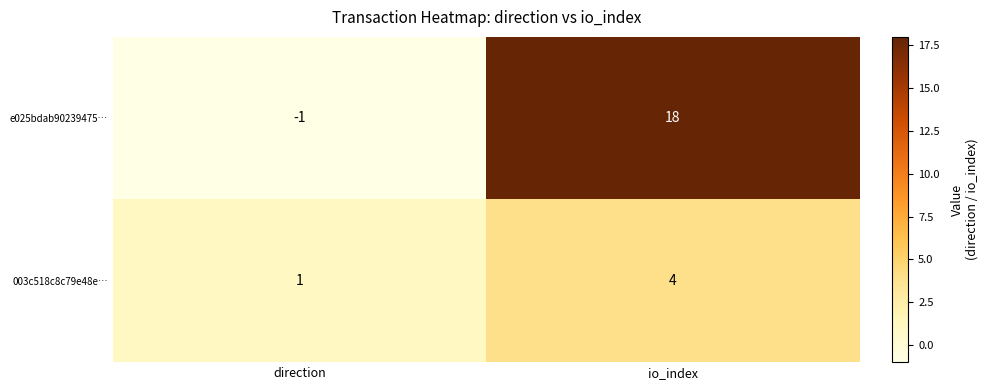

What is the maximum value shown in the chart?

18